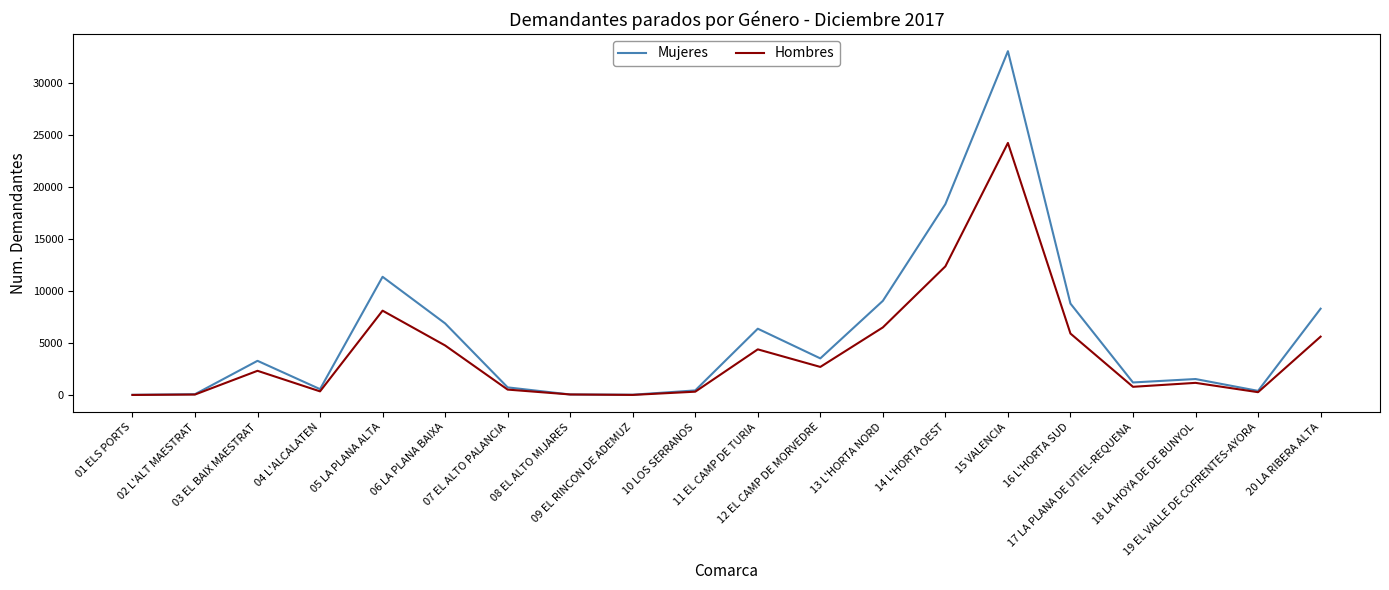

True or false: Mujeres has a value of 6390 at 11 EL CAMP DE TURIA.

True